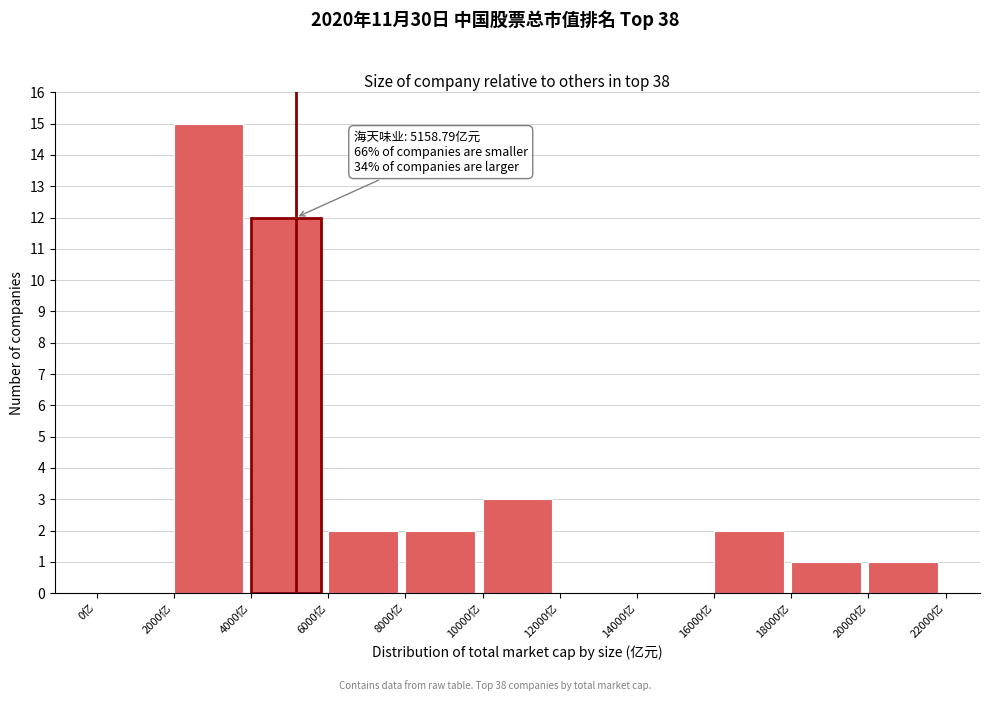

Over which range of the x-axis is the bar tallest?

2000 to 4000